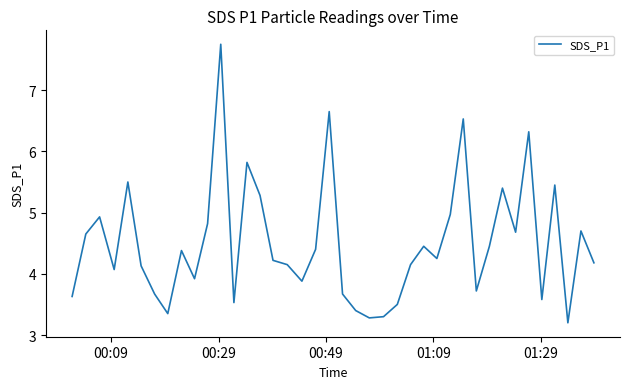

What is the smallest value displayed?

3.2